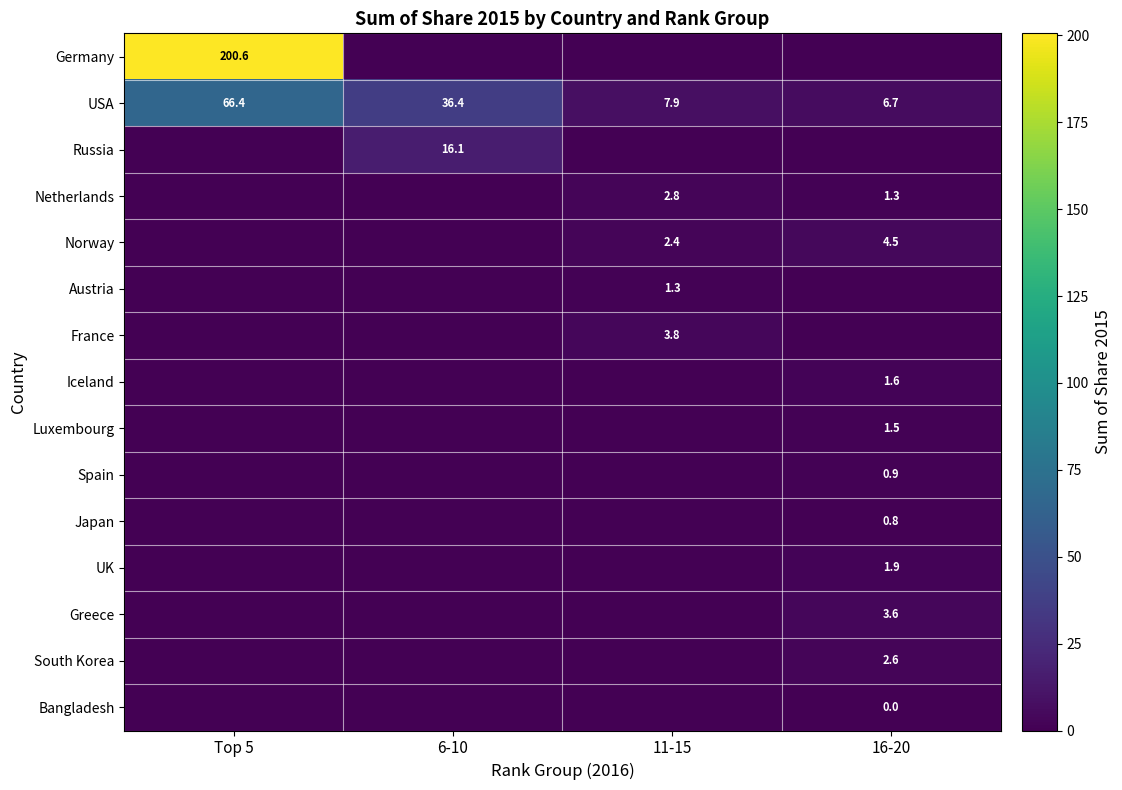

What is the total value across all series at 16-20?

25.4